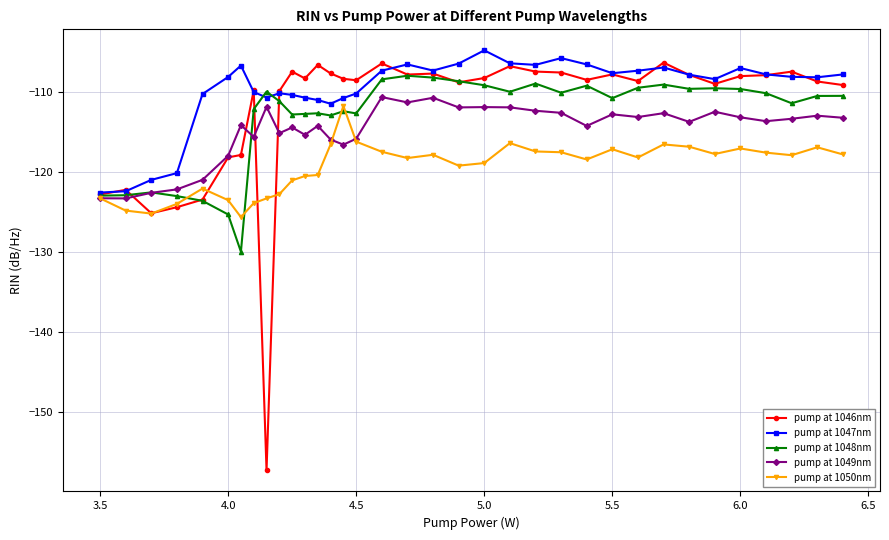

At how many categories does at least one series exceed -152?

35